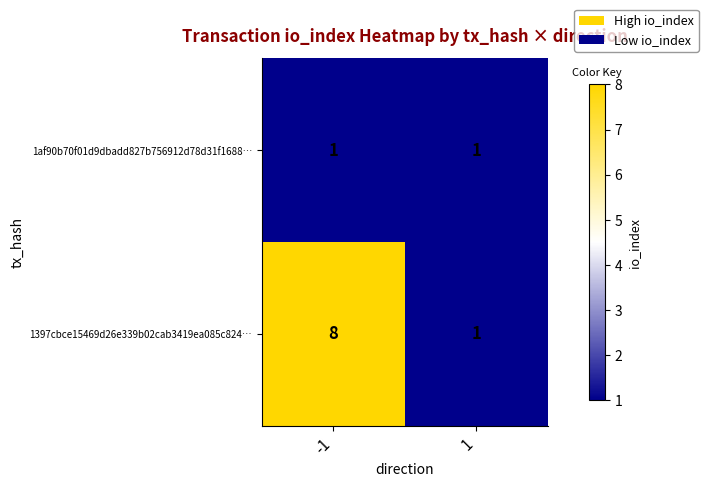

True or false: 1af90b70f01d9dbadd827b756912d78d31f1688… has a value of 1 at -1.

True